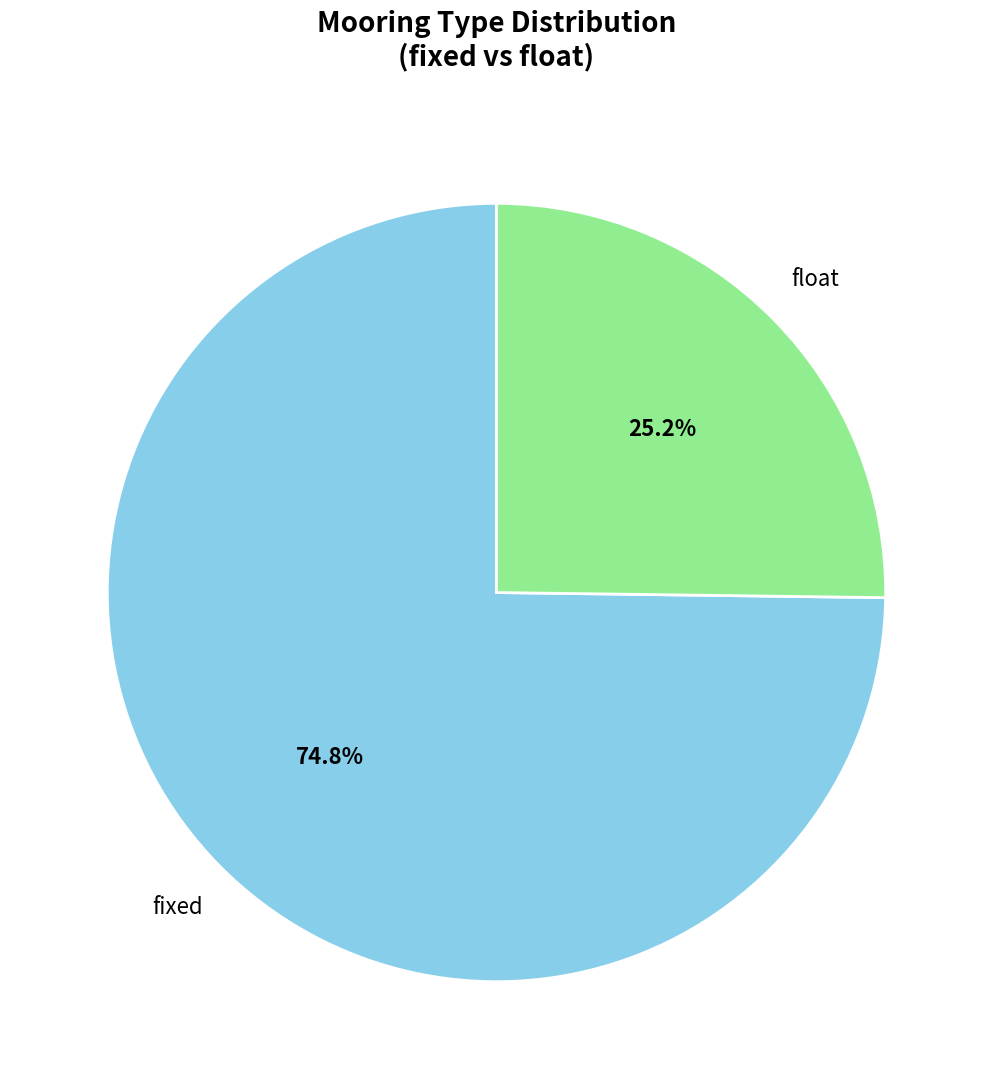

Count the number of slices in the pie.

2